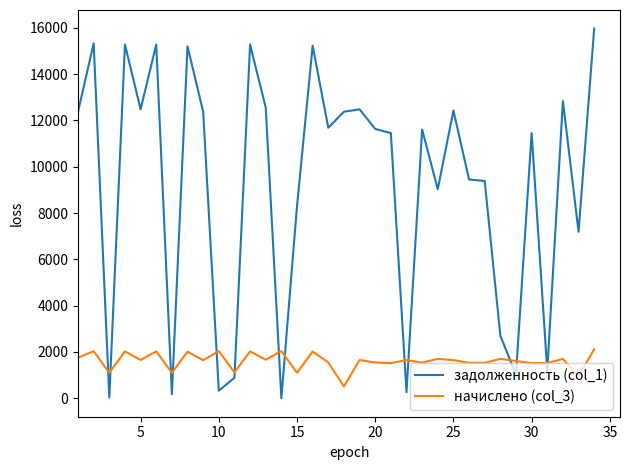

Which series has the largest range (max minus min)?

задолженность (col_1)